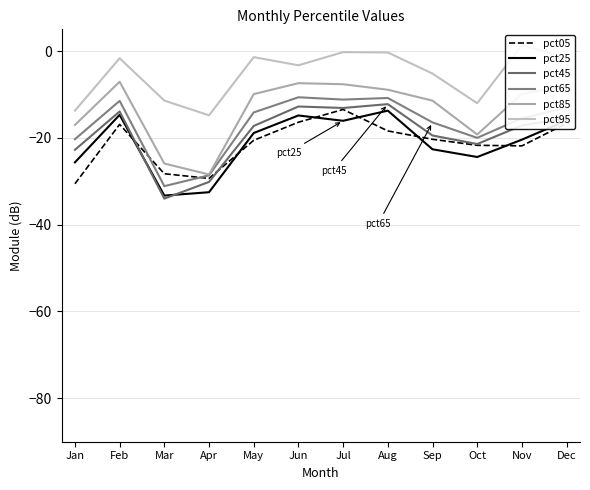

What is the difference between the highest and lowest values at Nov?

23.2